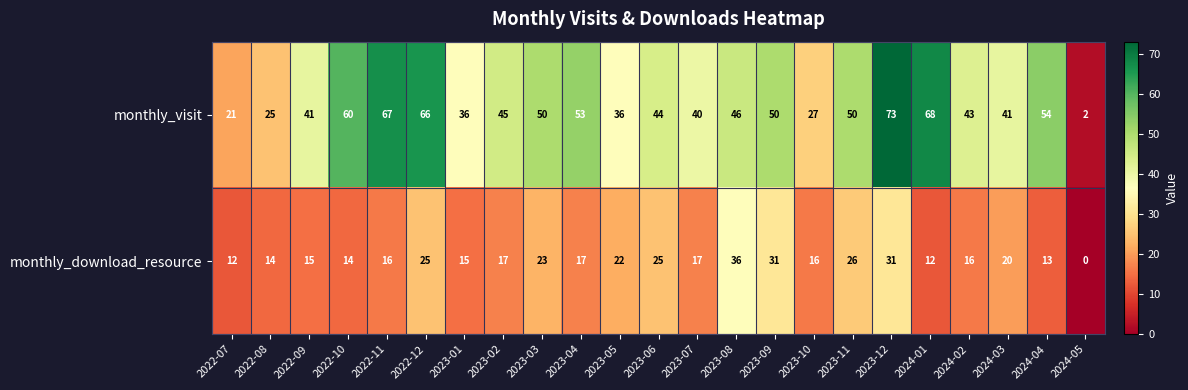

List the series in order of their peak value, highest first.

monthly_visit, monthly_download_resource